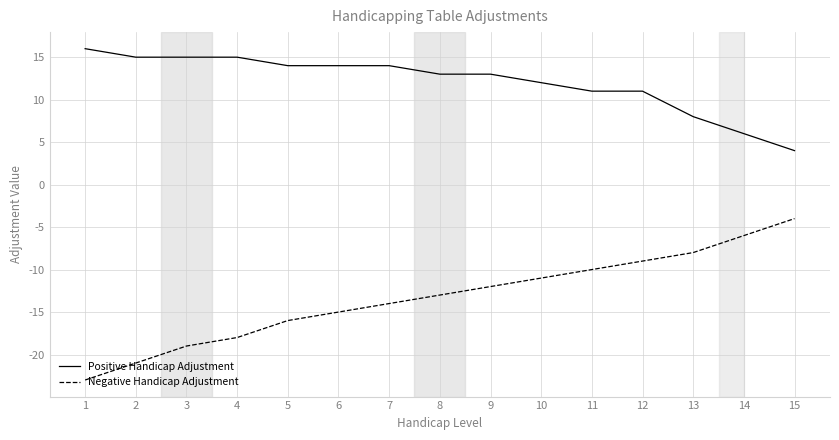

Which series has the widest spread of values?

Negative Handicap Adjustment